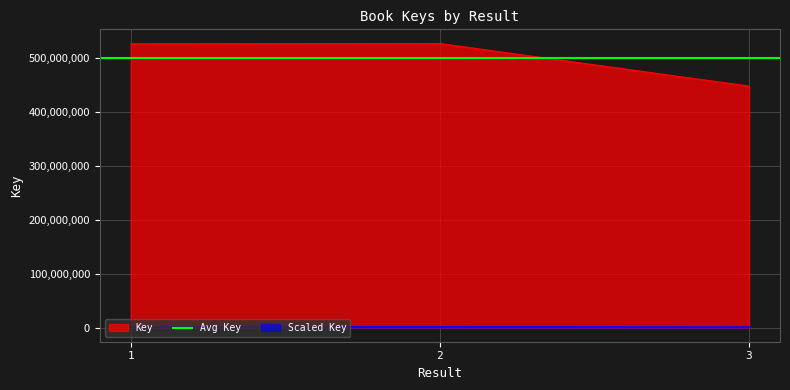

What is the average value?

500810202